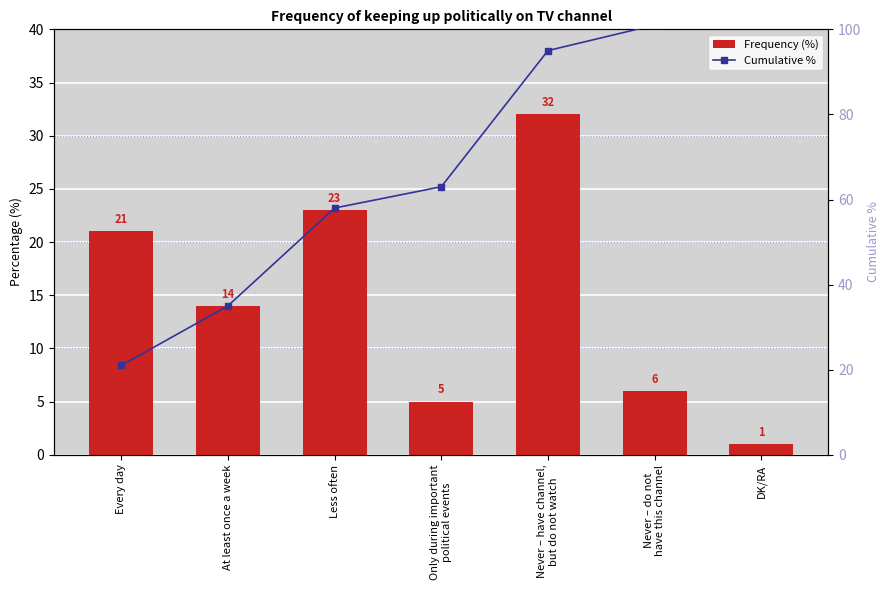

What is the label of the 7th bar from the left?

DK/RA